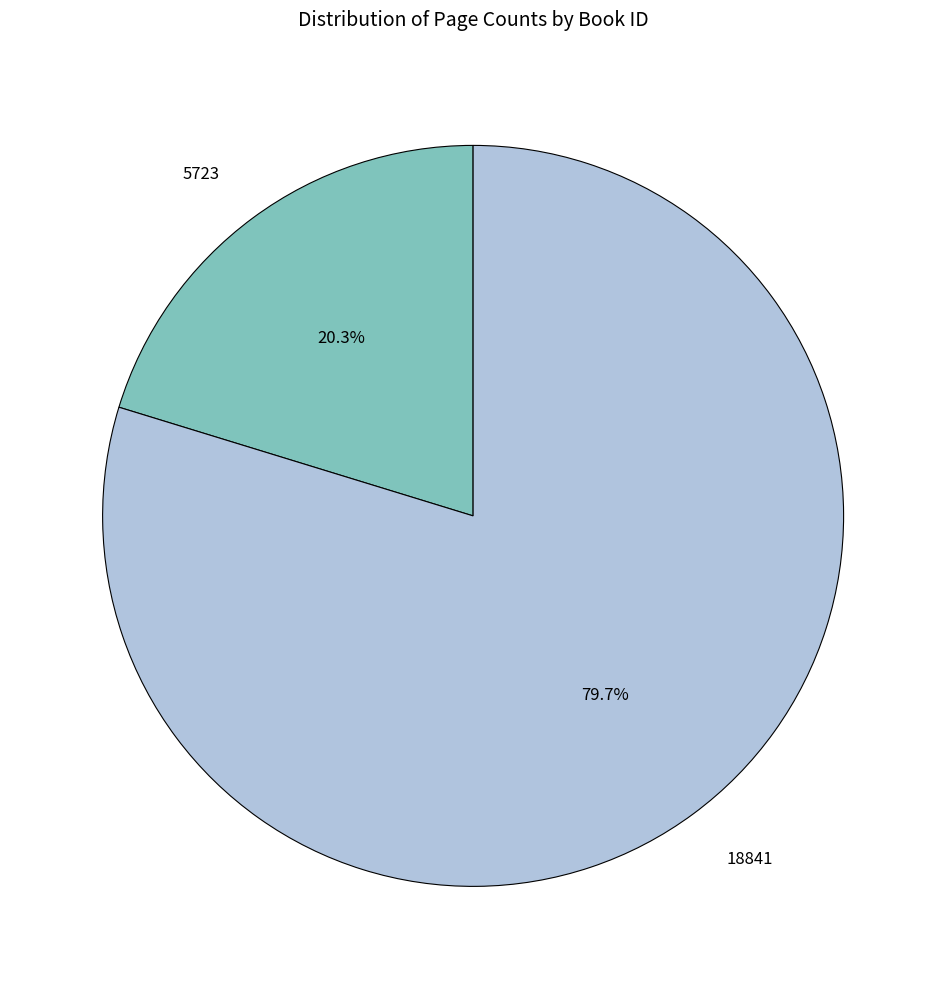

Do 5723 and 18841 together represent more than half of the pie?

Yes